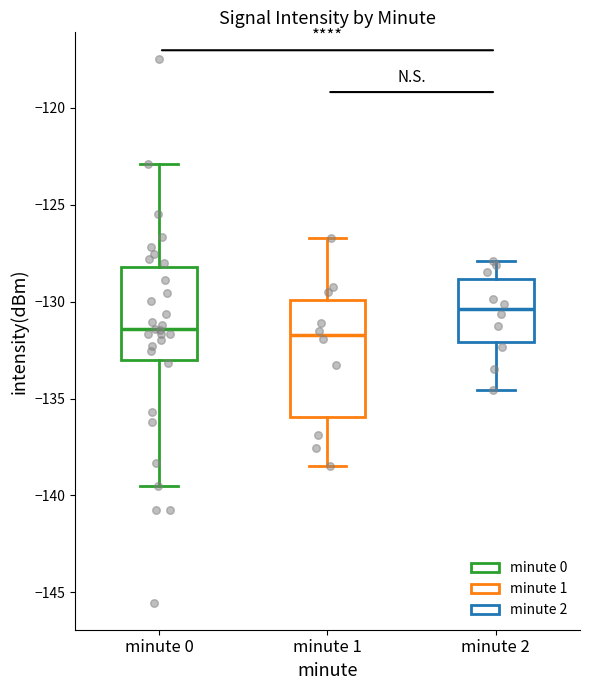

Reading left to right, transcribe this box plot: for each box, give where its median line is, the range the box spans, and where its two whiskers end, as read against the y-axis. The values are not printed on the chart, so give them approximately, as read against the axis.

minute 0: median -131.5, box -133.0 to -128.0, whiskers -139.5 to -123.0
minute 1: median -131.5, box -136.0 to -130.0, whiskers -138.5 to -126.5
minute 2: median -130.5, box -132.0 to -129.0, whiskers -134.5 to -128.0